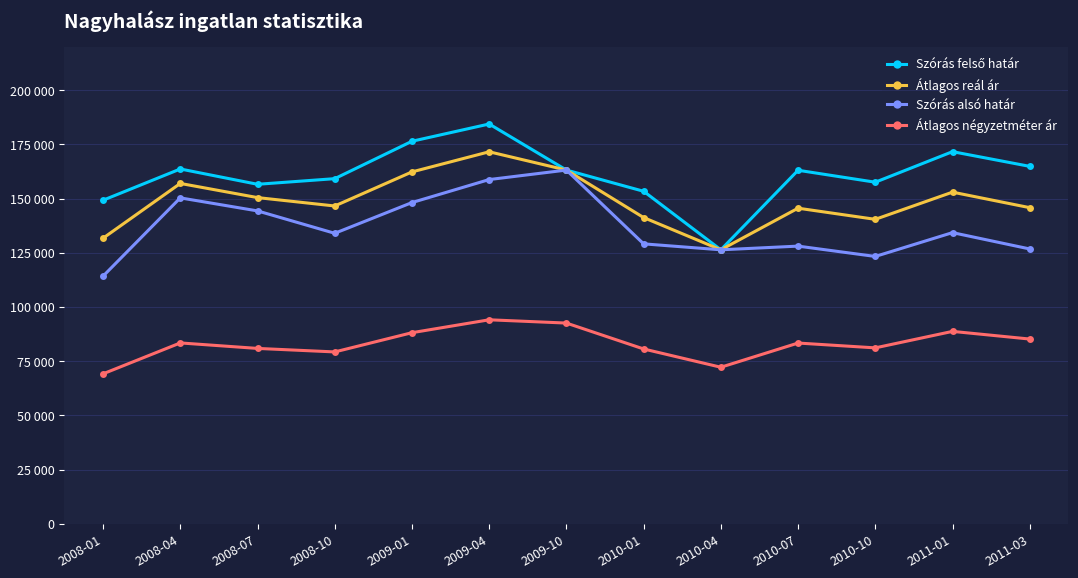

Is this an area chart (filled region under the line)?

No